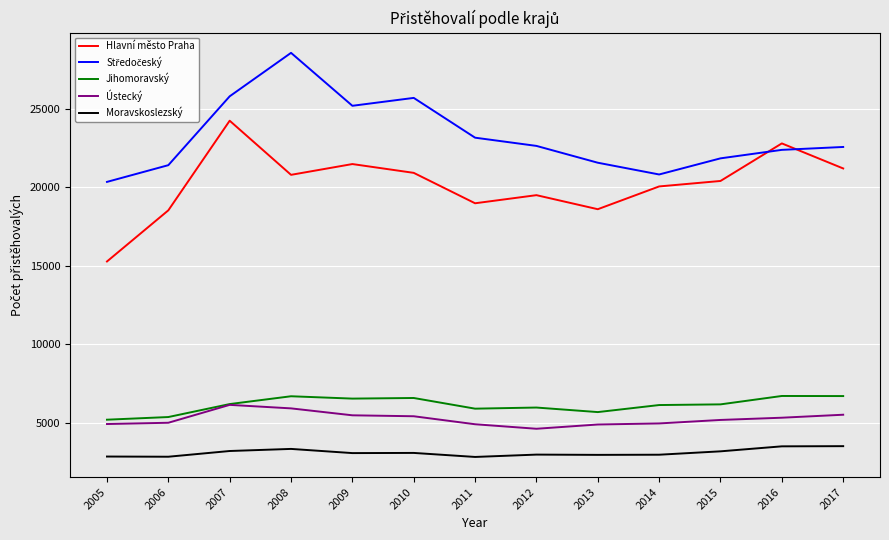

How many interior local peaks does the Hlavní město Praha series have?

4